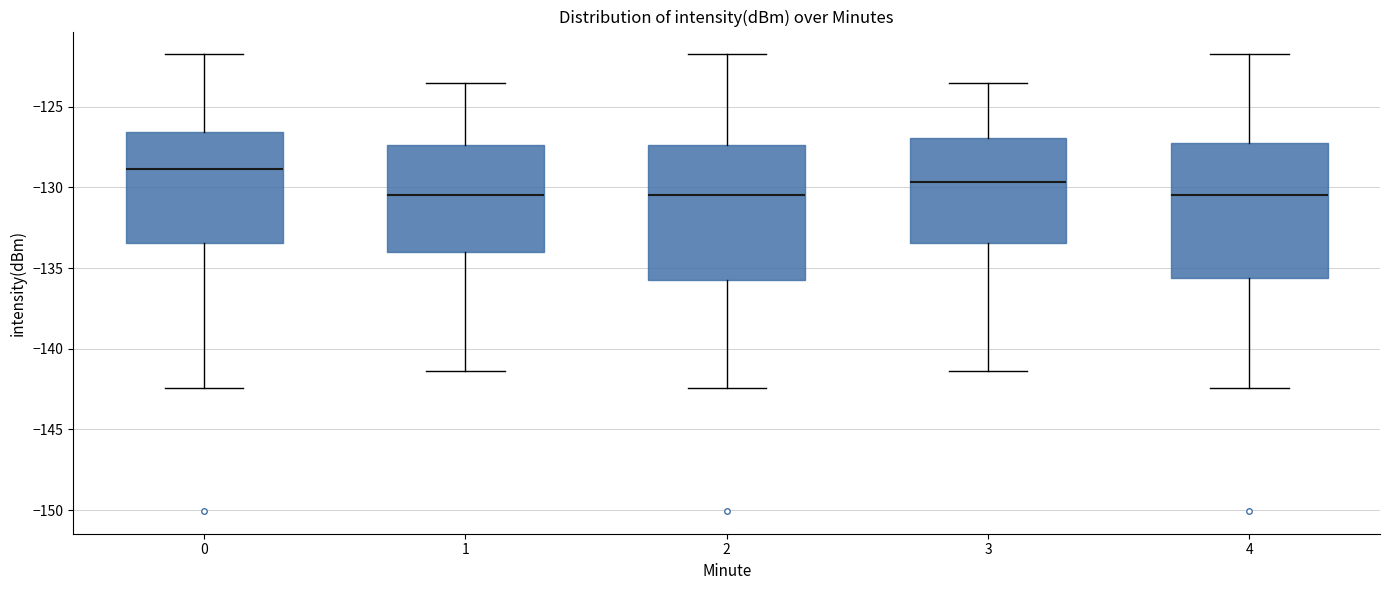

Which box has the highest median line?

0